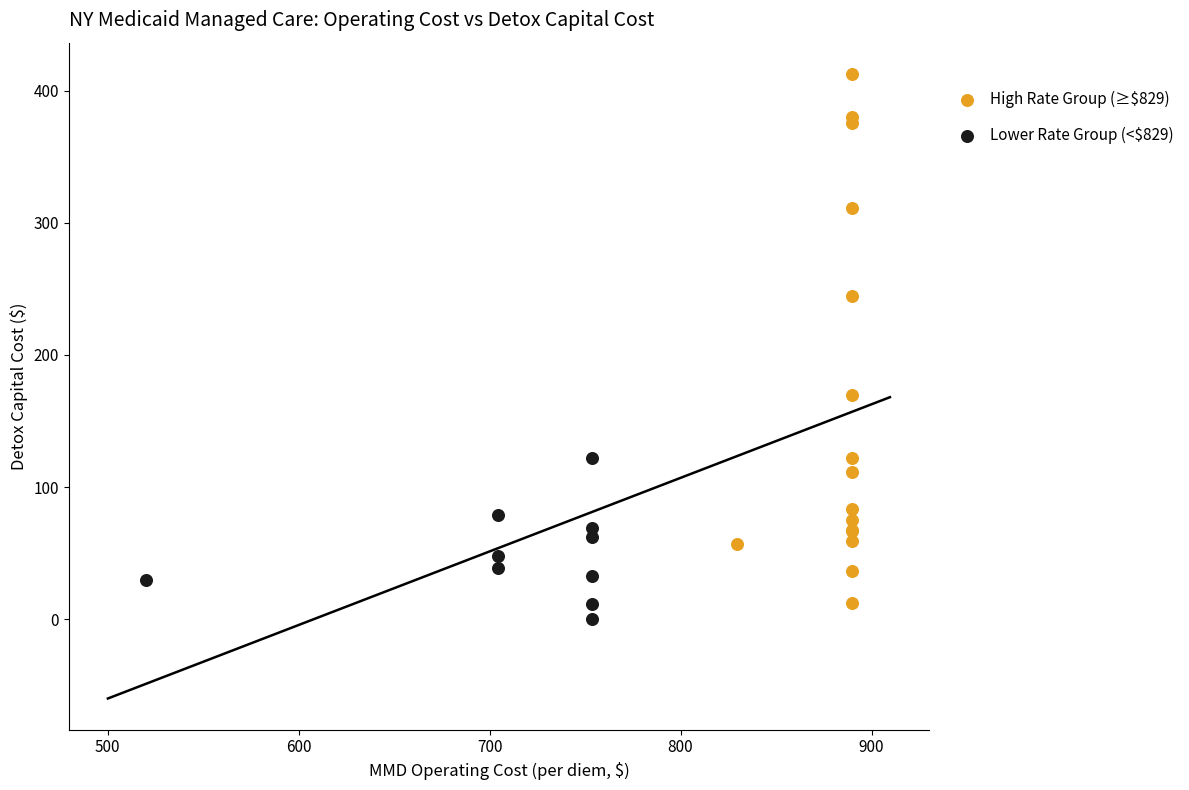

Which series has the largest Y range (max minus min)?

High Rate Group (≥$829)